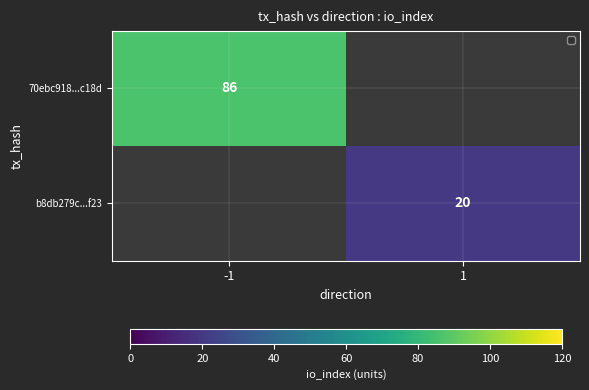

Is it true that 70ebc918...c18d equals 118 at -1?

False